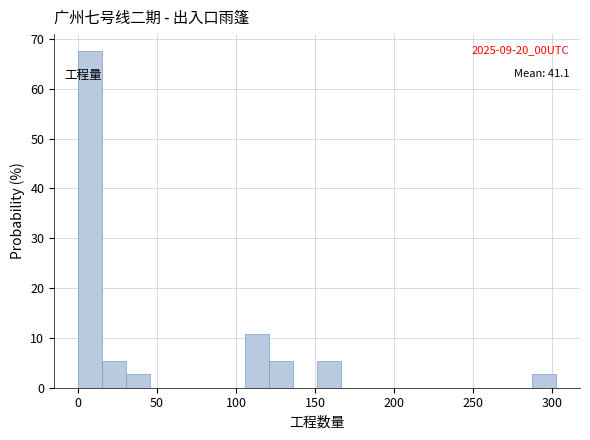

Read against the x-axis, roughly where is the centre of the tallest bar?

10